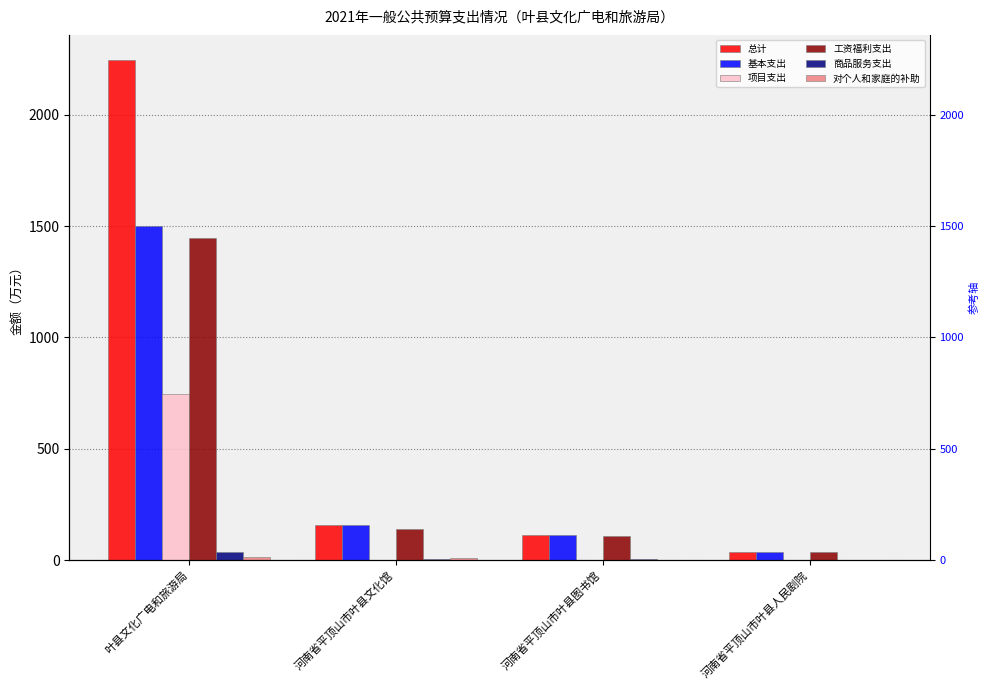

Which series has the widest spread of values?

总计